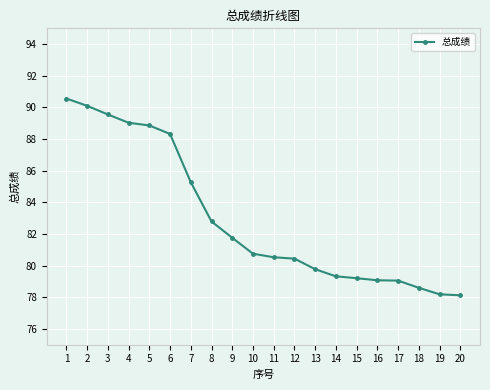

The chart shows a value of 79.3 at 14. True or false?

True